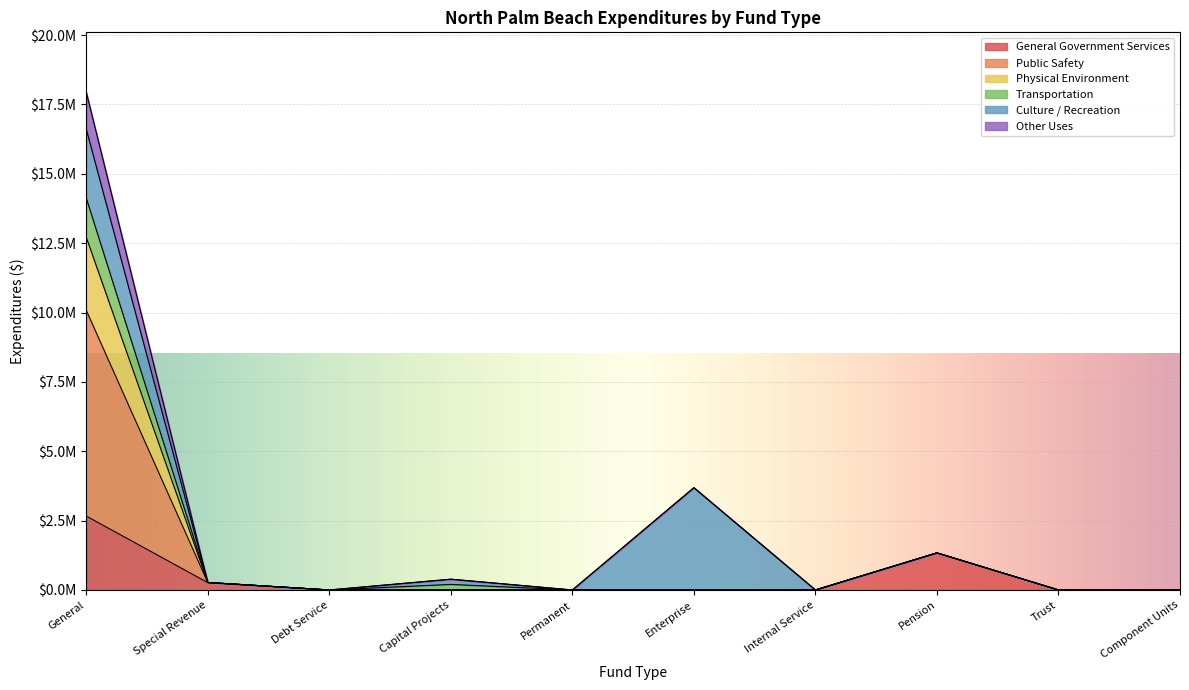

True or false: Public Safety and Physical Environment intersect in this chart.

False